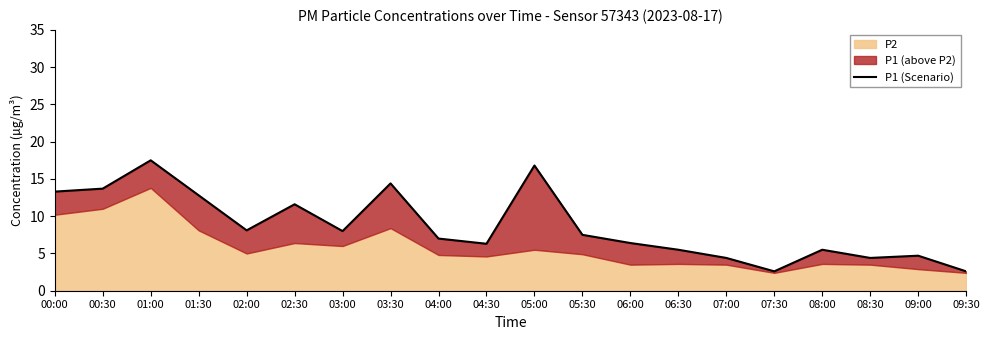

True or false: the data has more than 2 interior local peaks.

True